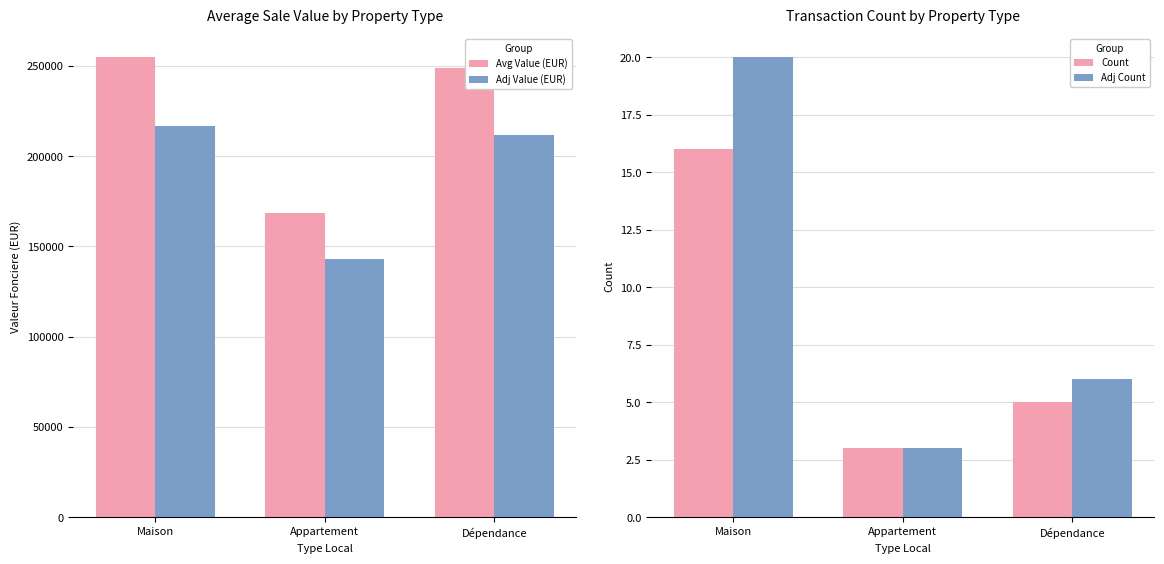

Reading left to right, extract all data points from this chart.

Avg Value (EUR): Maison=254661.0	Appartement=168366.0	Dépendance=249002.0
Adj Value (EUR): Maison=216461.9	Appartement=143111.1	Dépendance=211651.7
Count: Maison=16.0	Appartement=3.0	Dépendance=5.0
Adj Count: Maison=20.0	Appartement=3.0	Dépendance=6.0